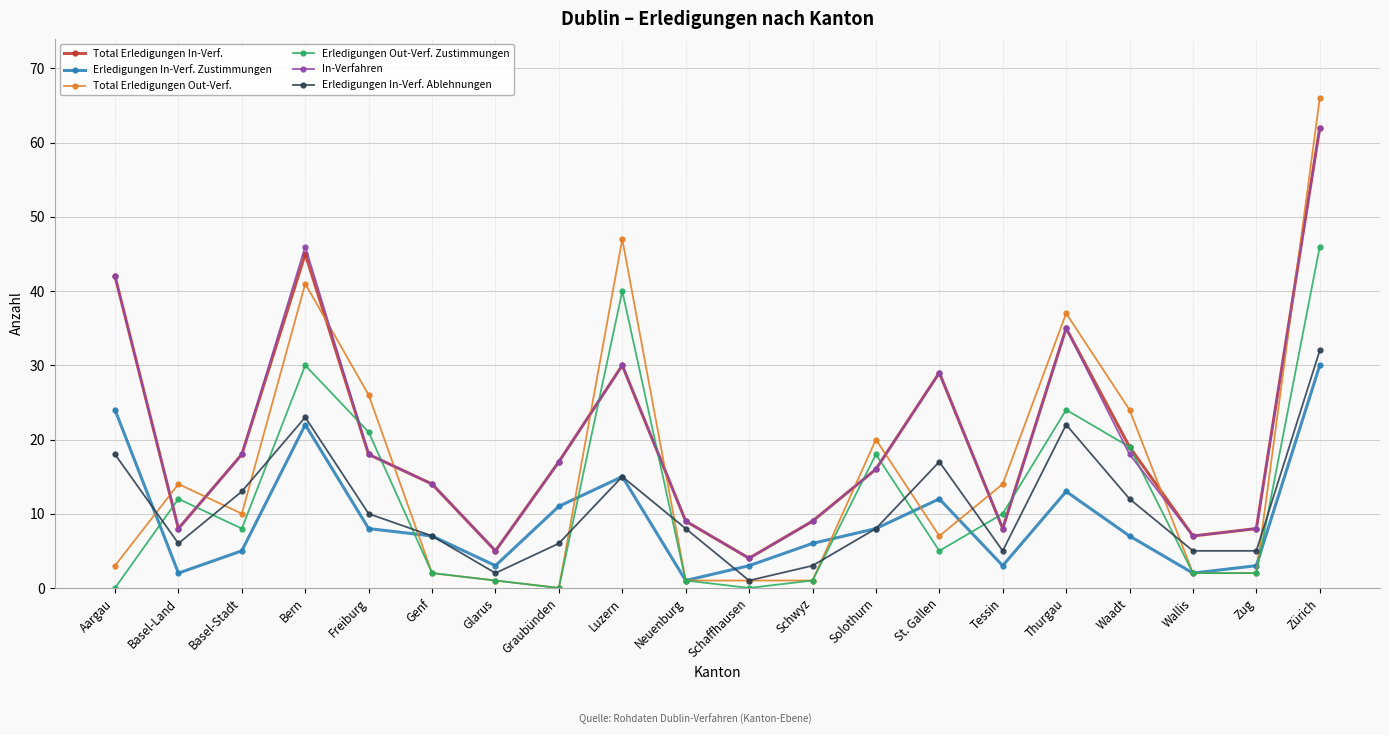

The value of Erledigungen In-Verf. Zustimmungen at Waadt is 4. True or false?

False